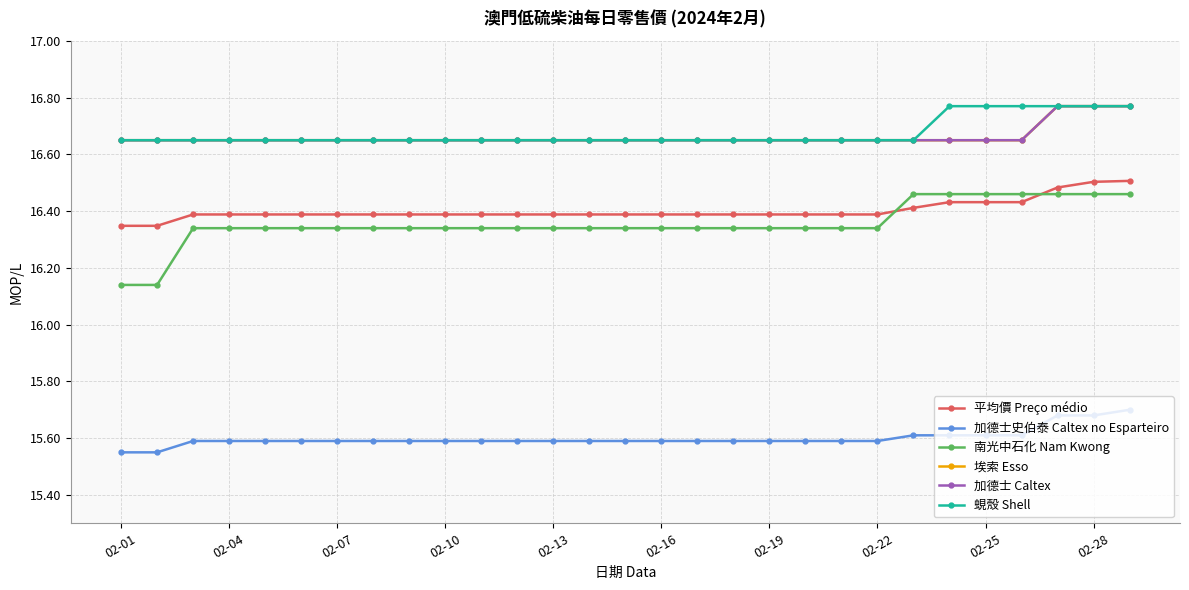

Rank the series by their maximum value, from highest to lowest.

埃索 Esso, 加德士 Caltex, 蜆殼 Shell, 平均價 Preço médio, 南光中石化 Nam Kwong, 加德士史伯泰 Caltex no Esparteiro